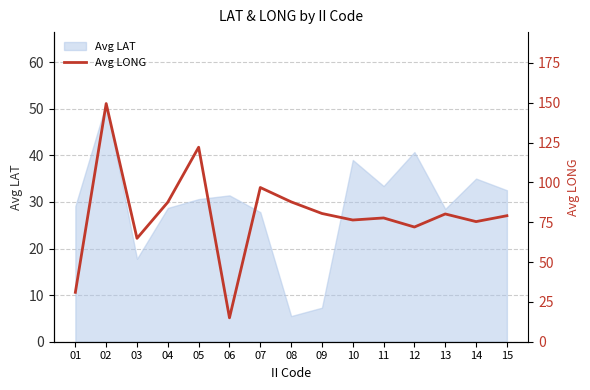

Reading right to left, extract all data points from this chart.

79.1	75.4	80.2	72.0	77.7	76.4	80.5	87.8	96.8	15.0	122.1	87.6	64.9	149.5	31.0